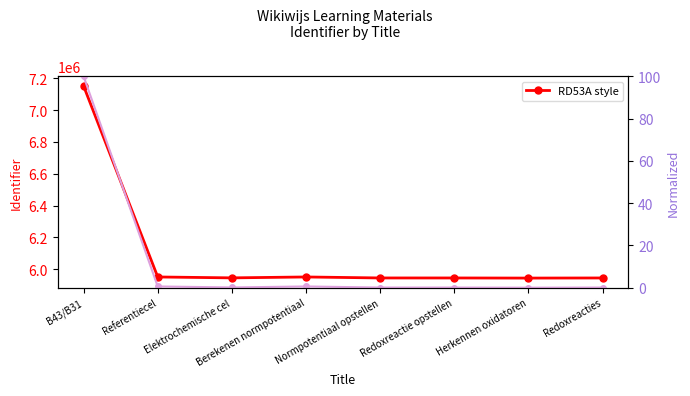

True or false: Identifier and Normalized (0-100) intersect in this chart.

False